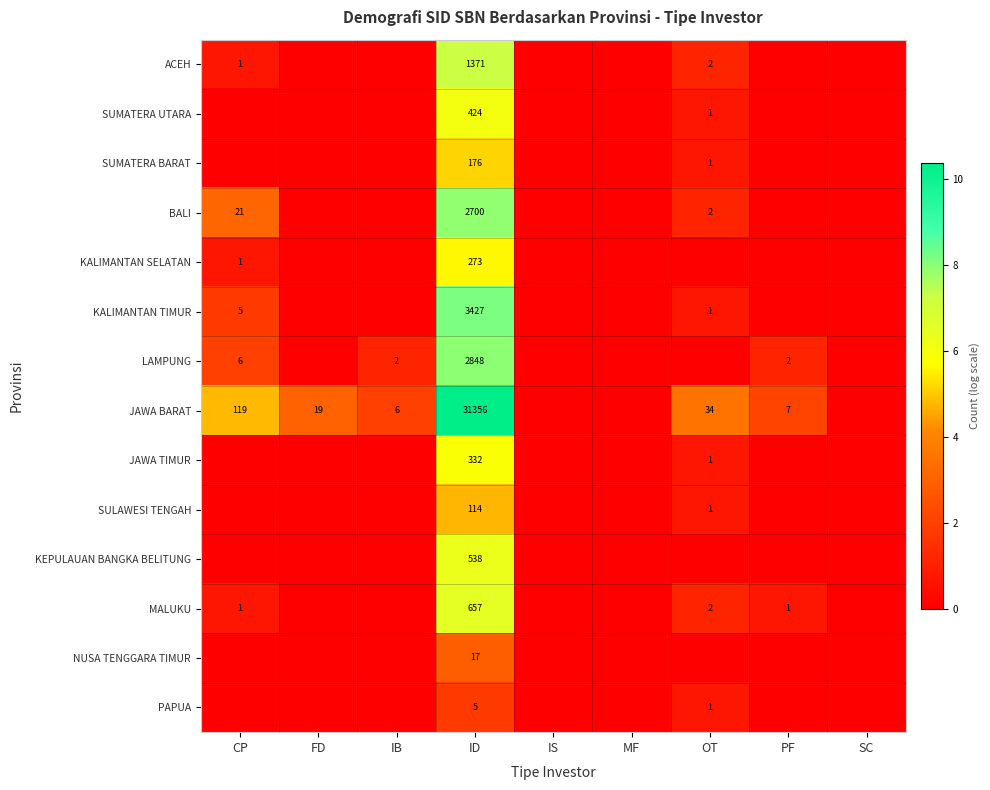

Is the value of BALI at CP greater than the value of KALIMANTAN TIMUR at ID?

No